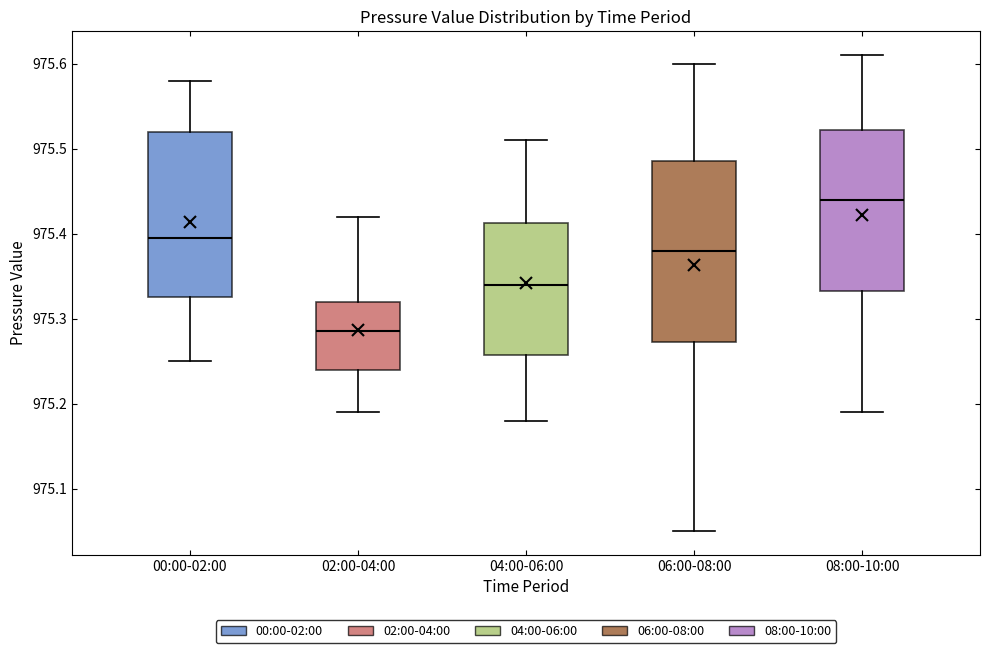

Which box is the tallest, from its lower edge to its upper edge?

06:00-08:00